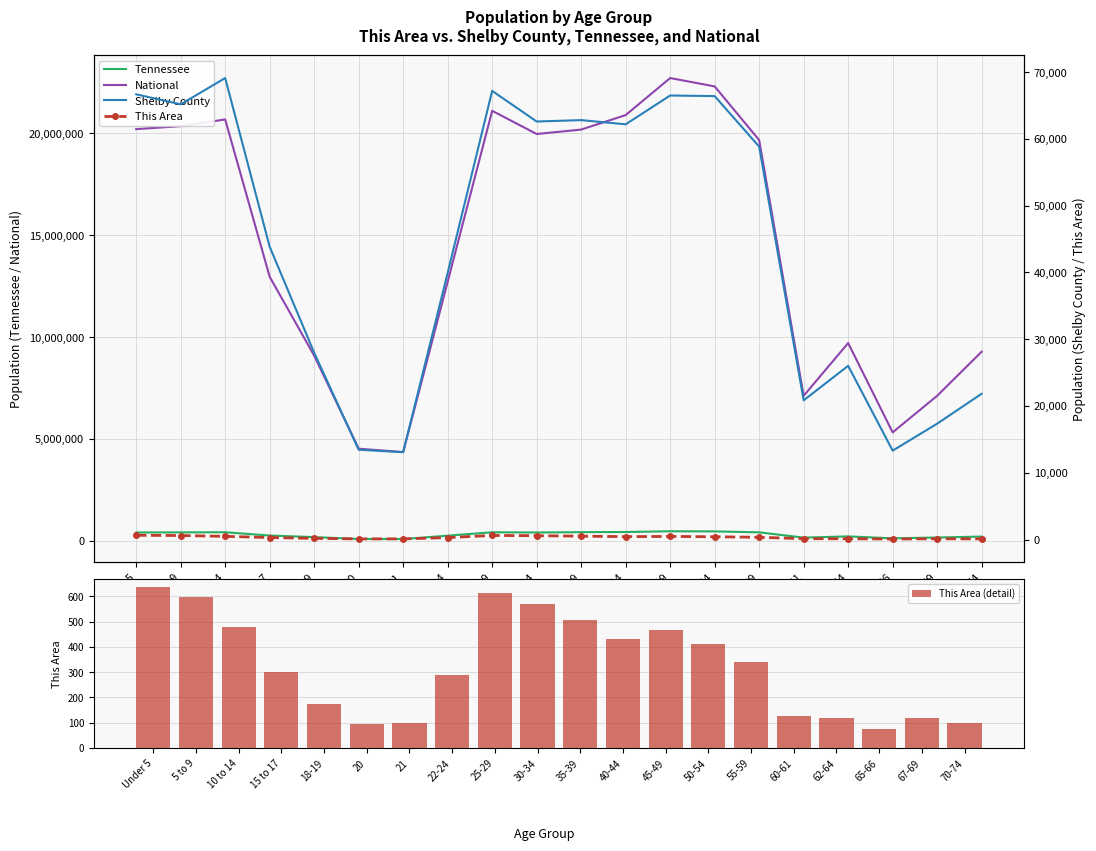

Reading left to right, extract all data points from this chart.

Tennessee: 407813	412181	418941	257066	180120	89380	86356	250508	417683	406314	423622	430508	467087	459349	414991	155235	215489	119944	160594	206536
National: 20201362	20348657	20677194	12954254	9086089	4519129	4354294	12712576	21101849	19962099	20179642	20890964	22708591	22298125	19664805	7113727	9704197	5319902	7115361	9278166
This Area (detail): 637	599	478	300	174	95	100	289	612	571	508	433	468	413	339	127	119	77	117	99
Shelby County: 66659	65157	69093	43833	27966	13446	13074	39930	67172	62586	62795	62166	66479	66389	58827	20840	26008	13308	17344	21826
This Area: 637	599	478	300	174	95	100	289	612	571	508	433	468	413	339	127	119	77	117	99